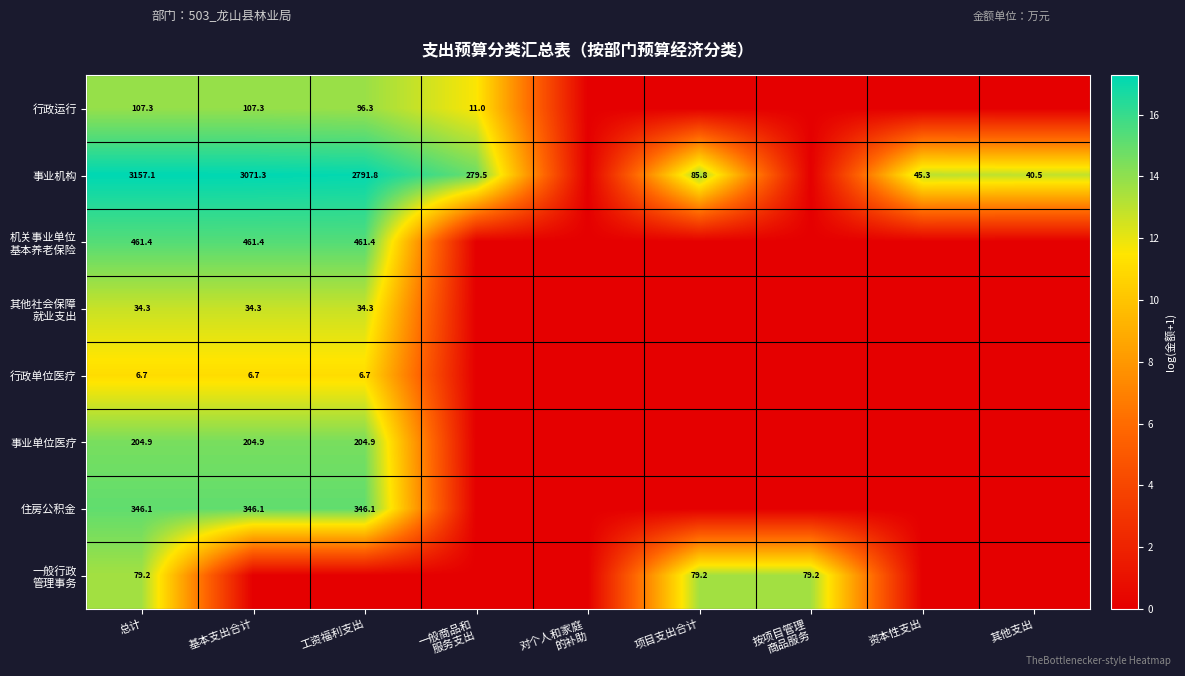

How many series are shown in this chart?

8